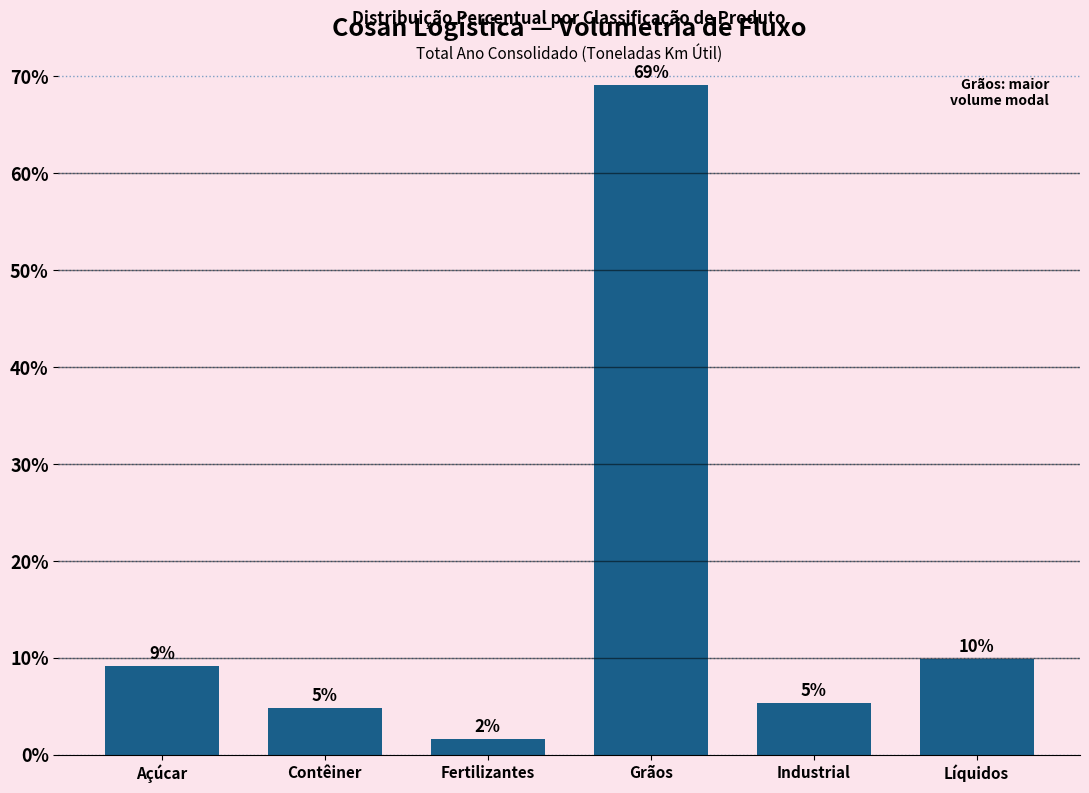

How many bars are there in total?

6